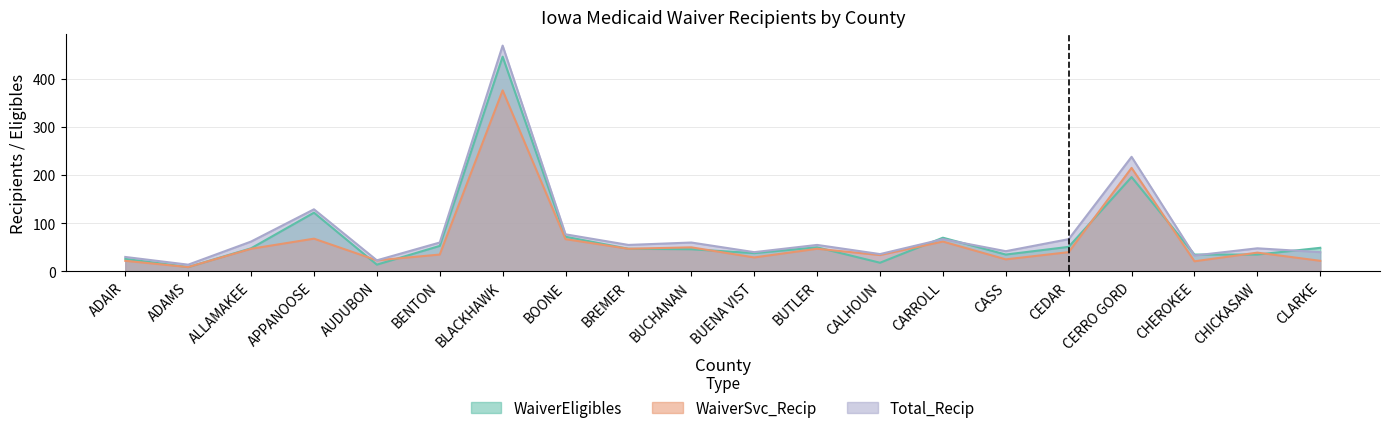

Between BUCHANAN and CERRO GORD, which is larger?

CERRO GORD